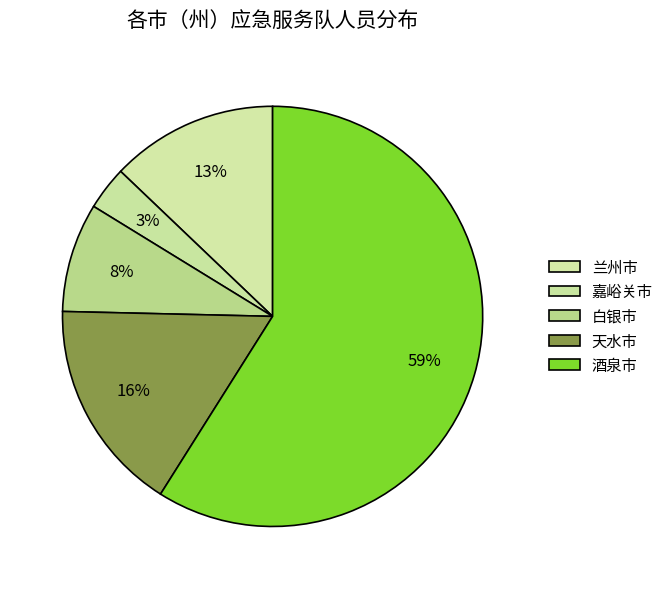

How many segments does this pie chart have?

5